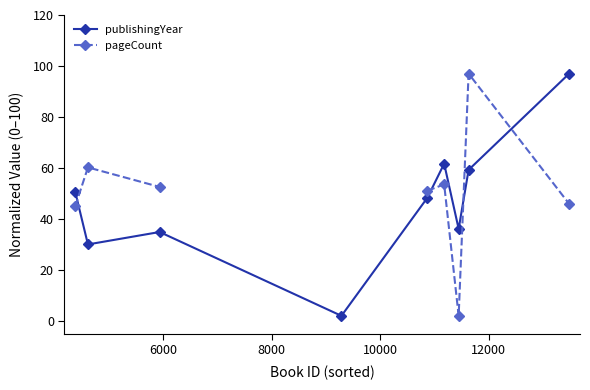

What is the value of the publishingYear point at the 3rd from the left?

34.9